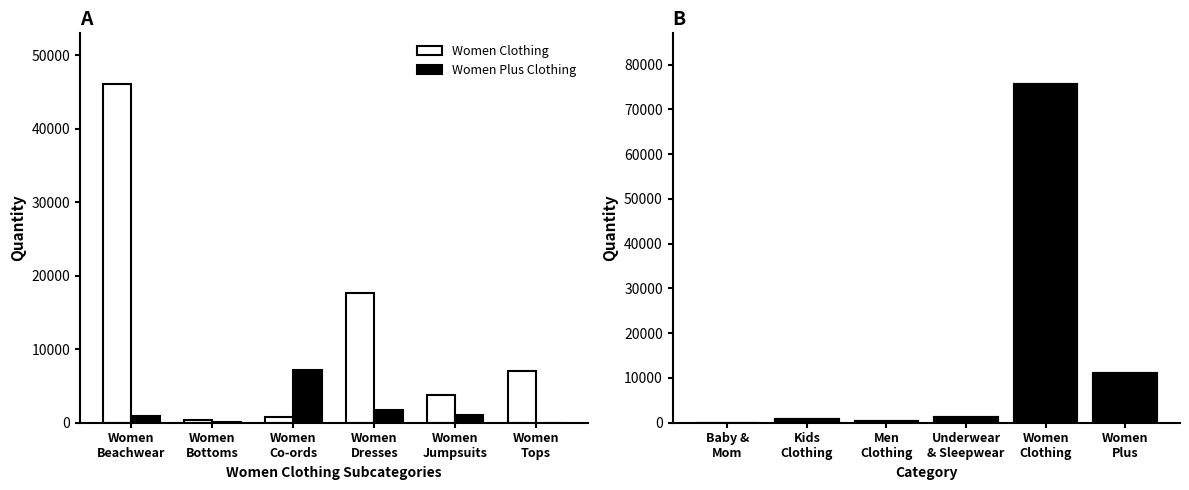

How many values in the Women Clothing series are below 7044?

3